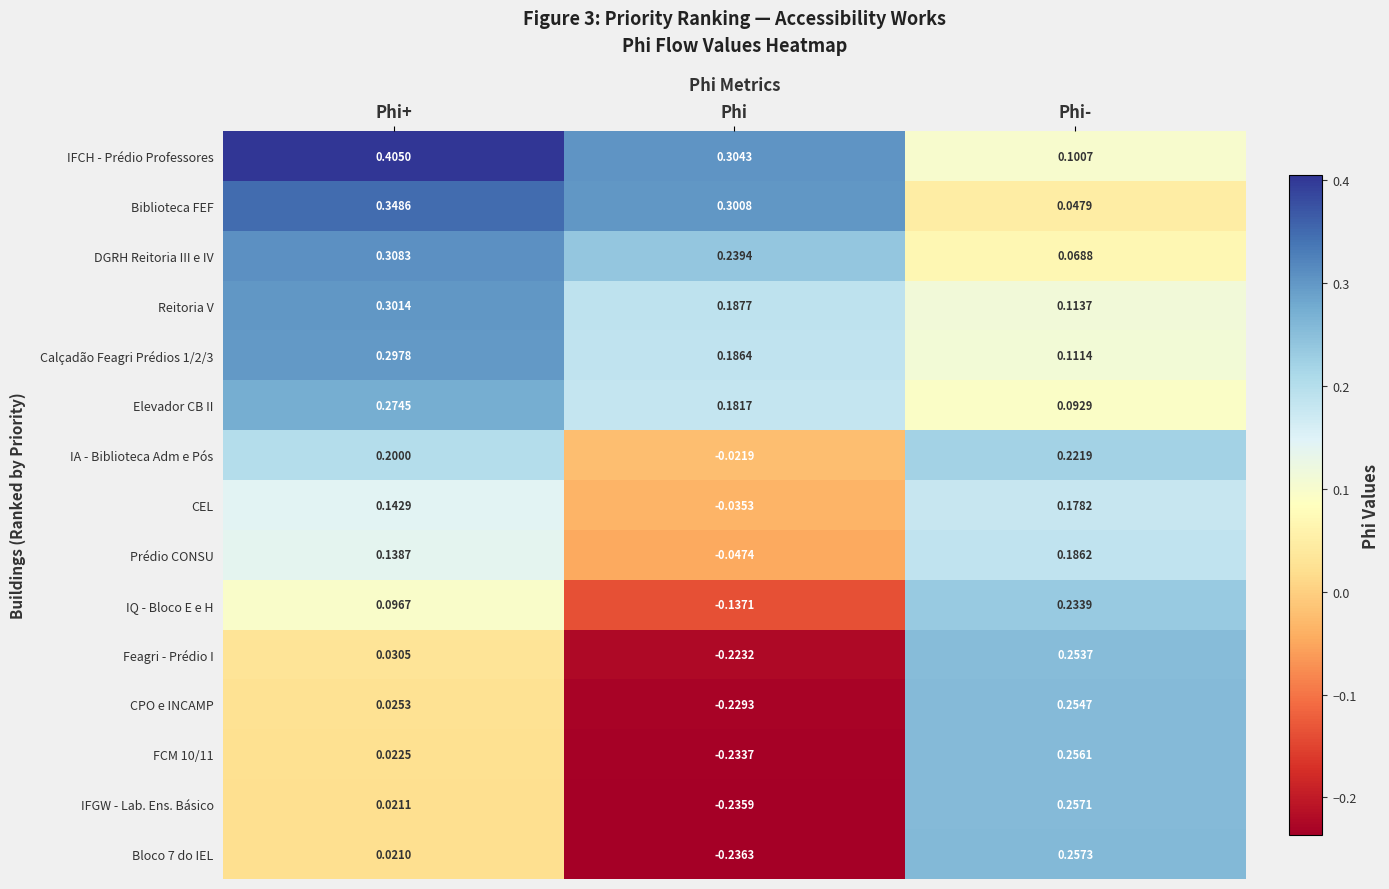

At which category is the sum across all series the highest?

Phi-